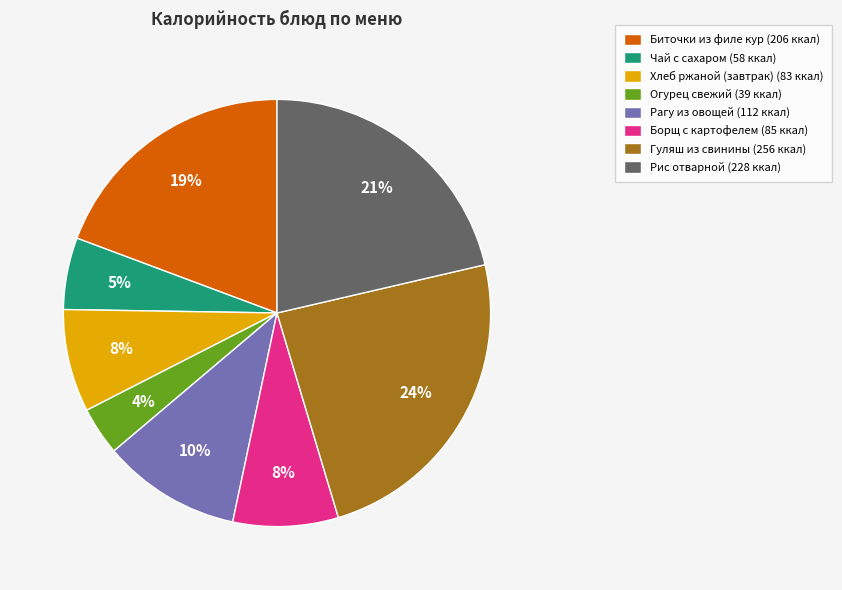

Is Хлеб ржаной (завтрак) the majority of the pie?

No